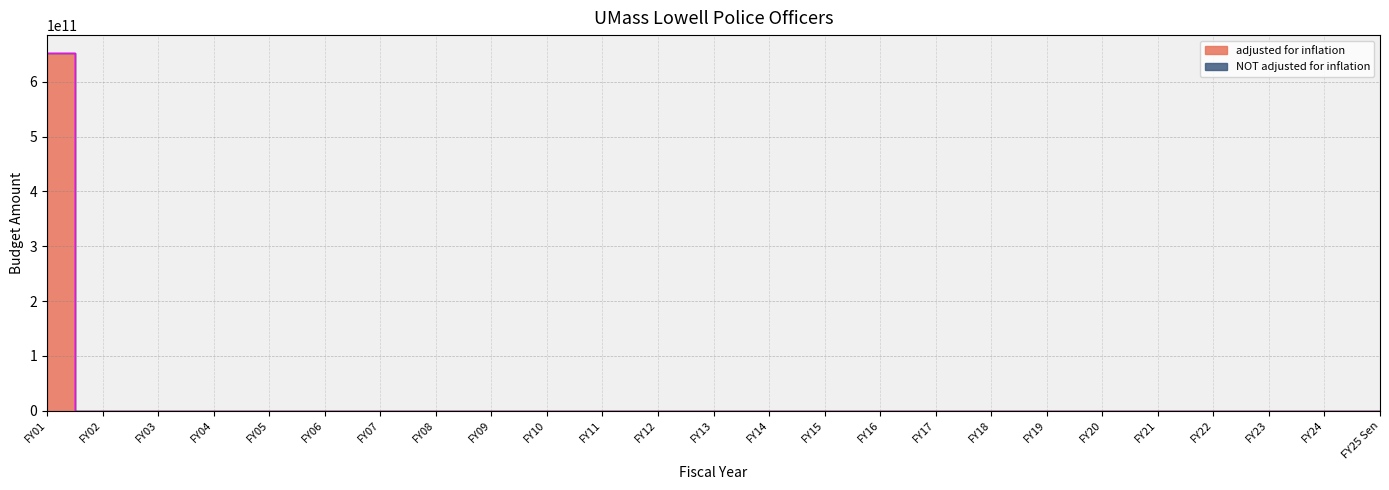

True or false: NOT adjusted for inflation and adjusted for inflation cross at least once.

False